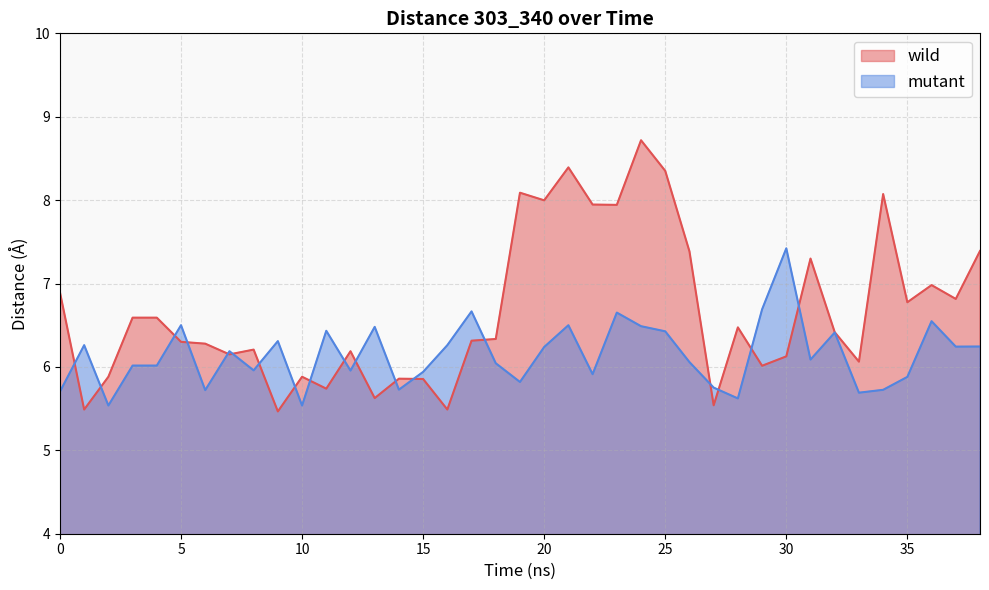

How many values in the wild series exceed 6?

29